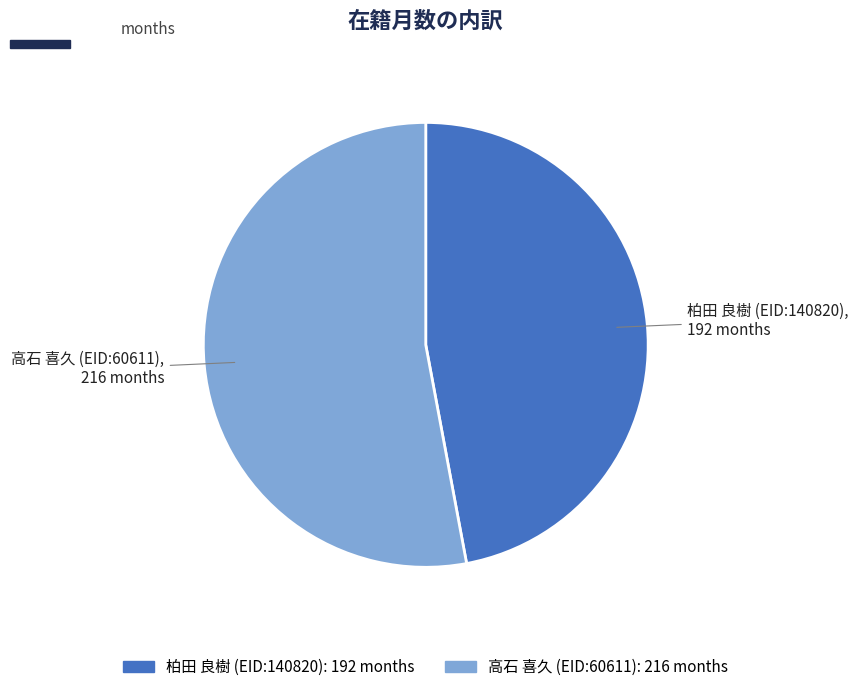

Rank the categories by value from lowest to highest.

柏田 良樹 (EID:140820), 高石 喜久 (EID:60611)